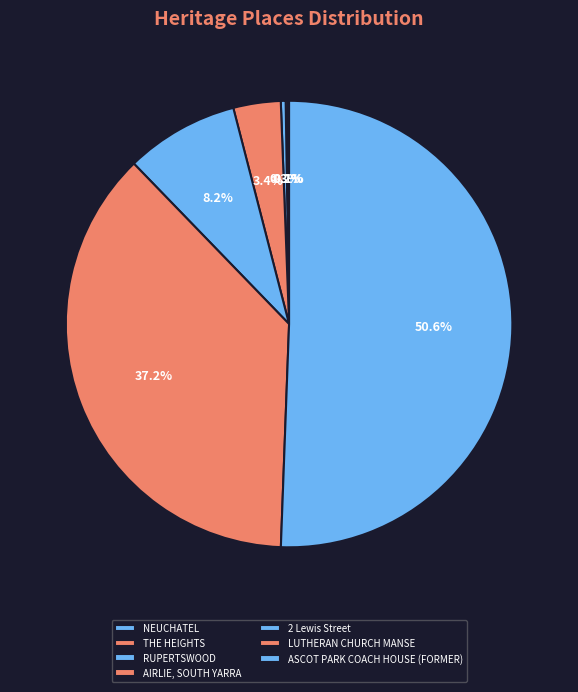

Is it true that THE HEIGHTS is 1% of the pie?

False